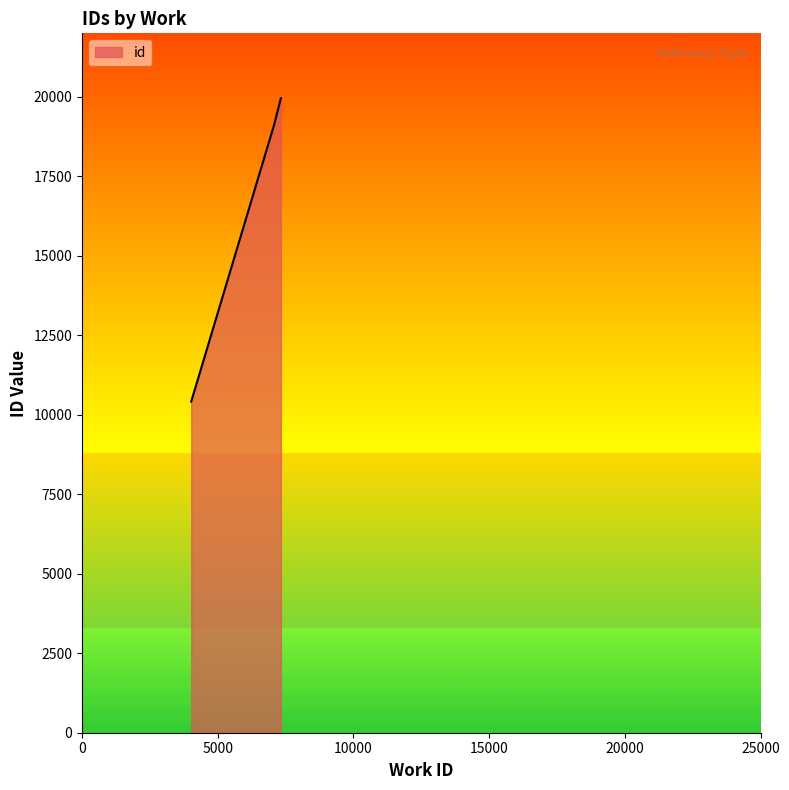

What is the smallest value displayed?

10417